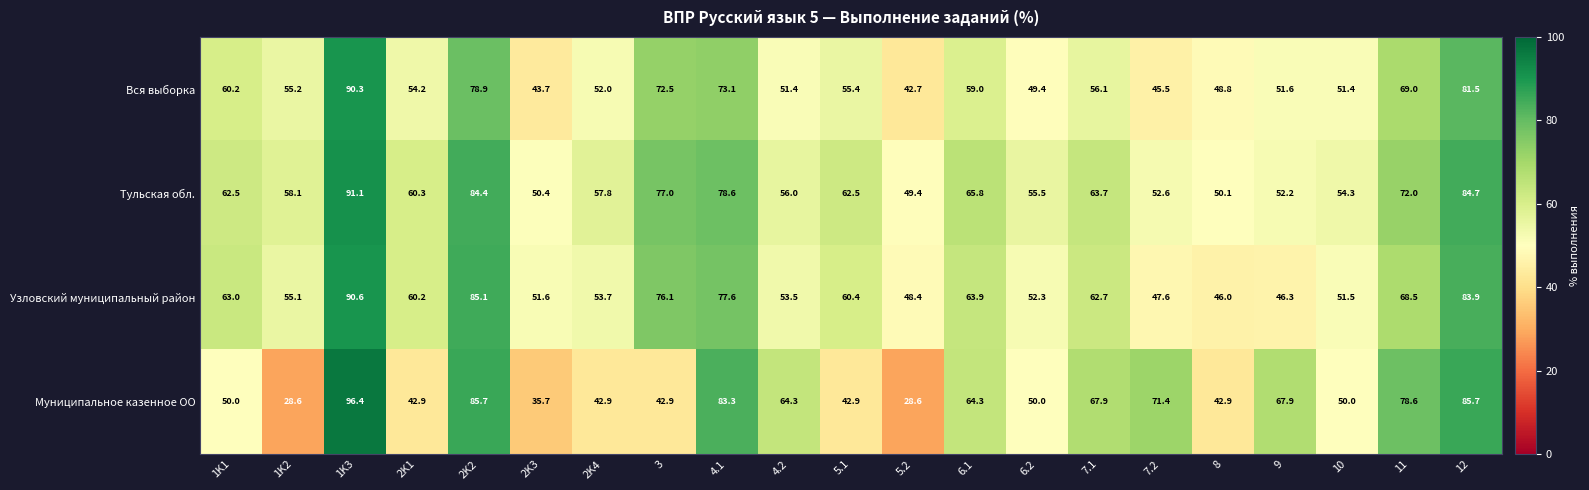

What is the spread (max minus min) of values at 2K1?

17.4